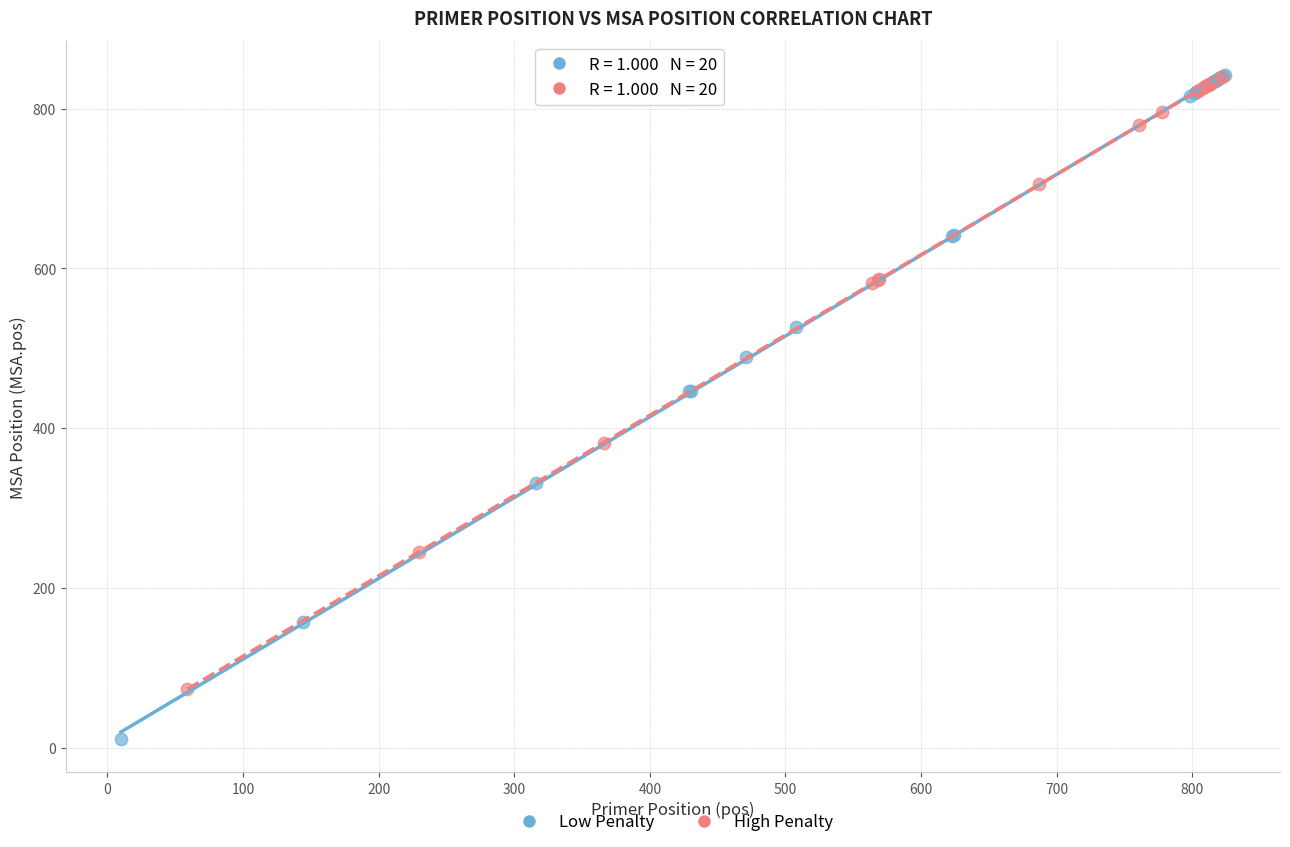

Which series has the largest Y range (max minus min)?

Low Penalty